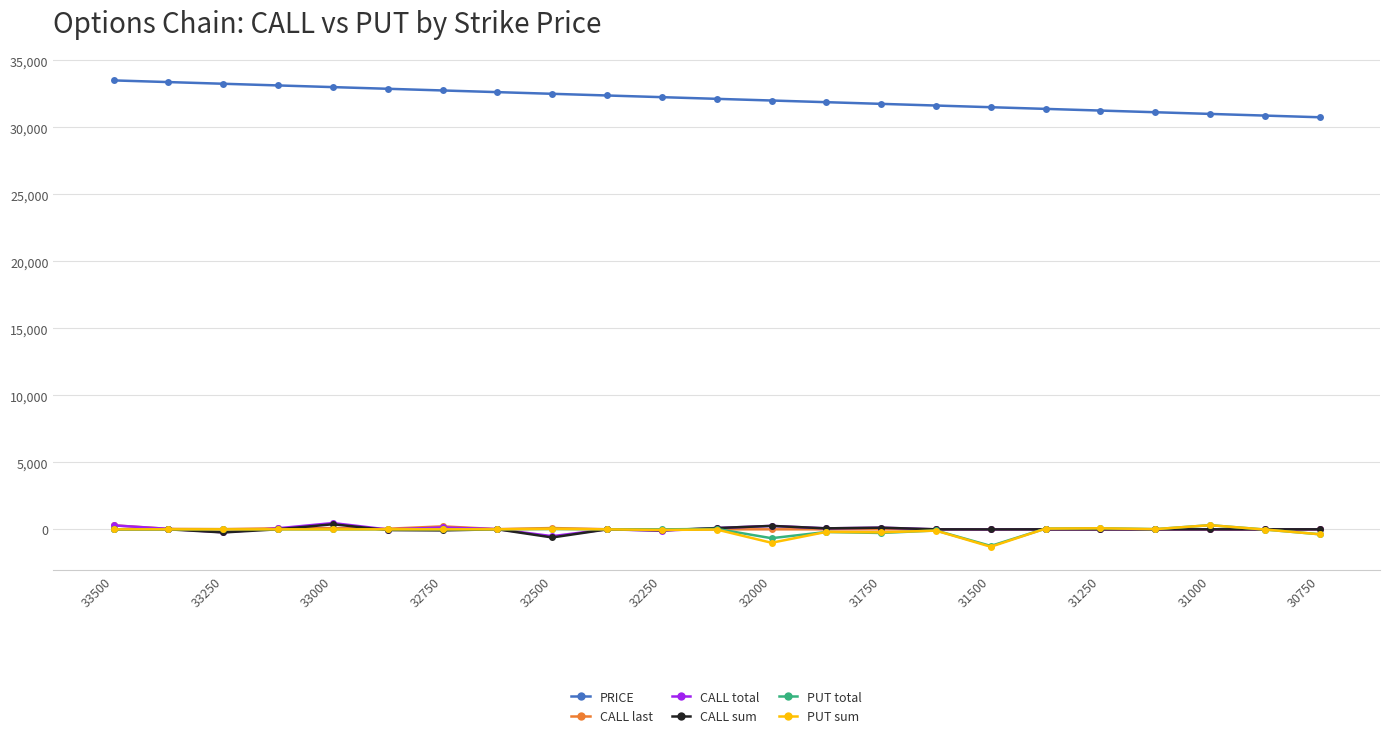

True or false: PUT sum has more than 2 interior local peaks.

True